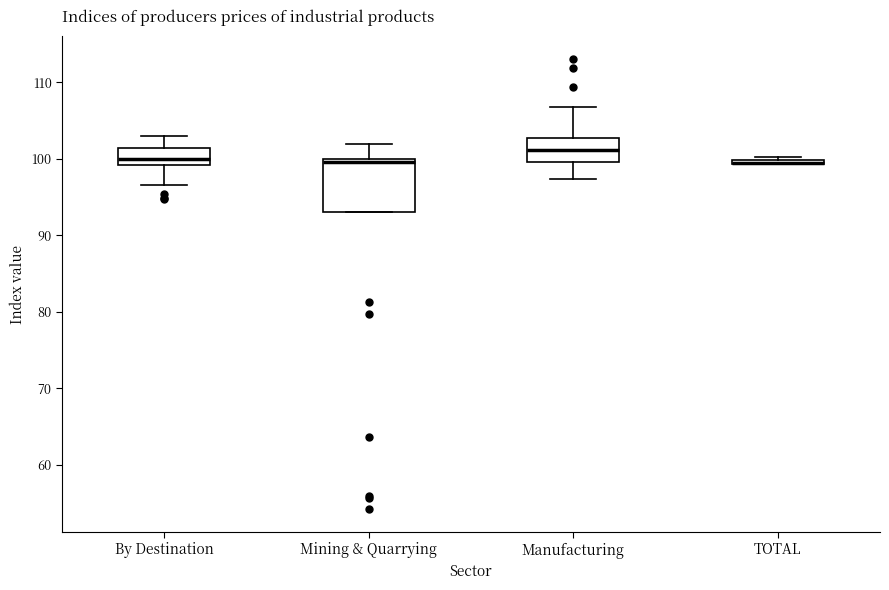

Where is the lower edge of the box for TOTAL on the y-axis? The values are not printed on the chart, so give them approximately, as read against the axis.

99